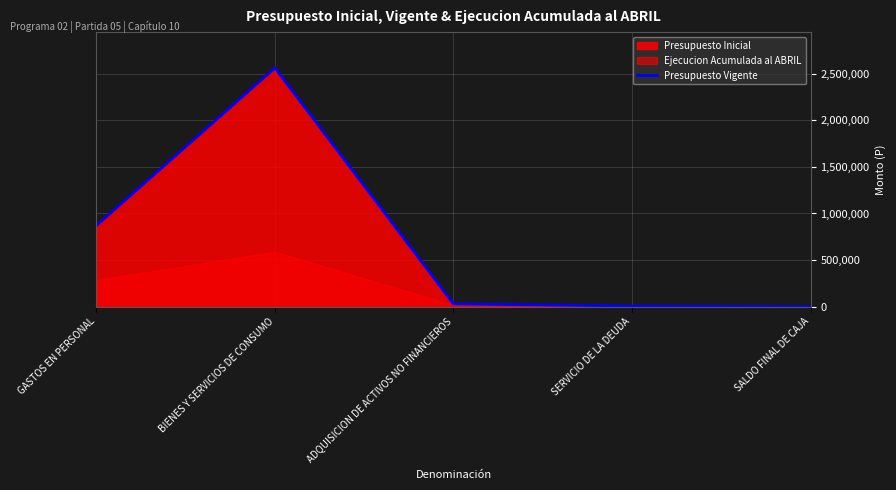

Reading left to right, extract all data points from this chart.

GASTOS EN PERSONAL=871229	BIENES Y SERVICIOS DE CONSUMO=2562277	ADQUISICION DE ACTIVOS NO FINANCIEROS=29841	SERVICIO DE LA DEUDA=7914	SALDO FINAL DE CAJA=10